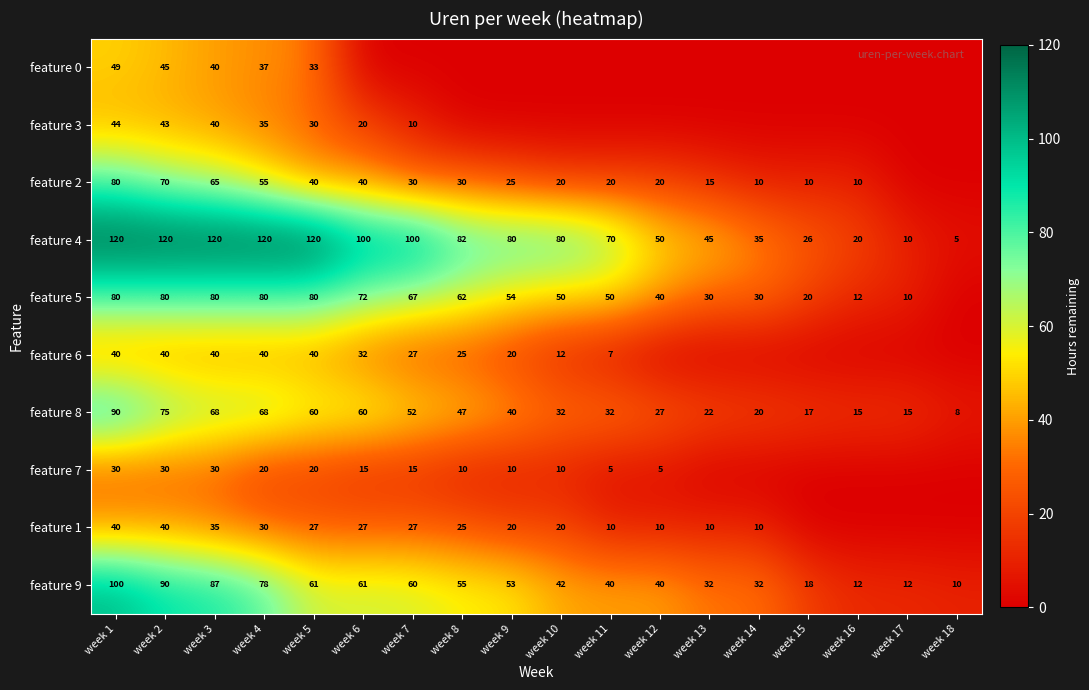

What is the difference between the feature 4 values at week 14 and week 1?

85